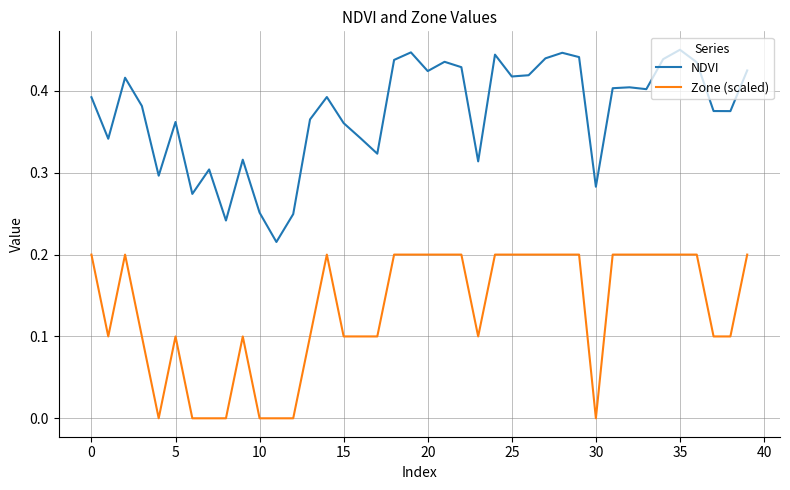

What is the sum of all Zone (scaled) values?

5.3